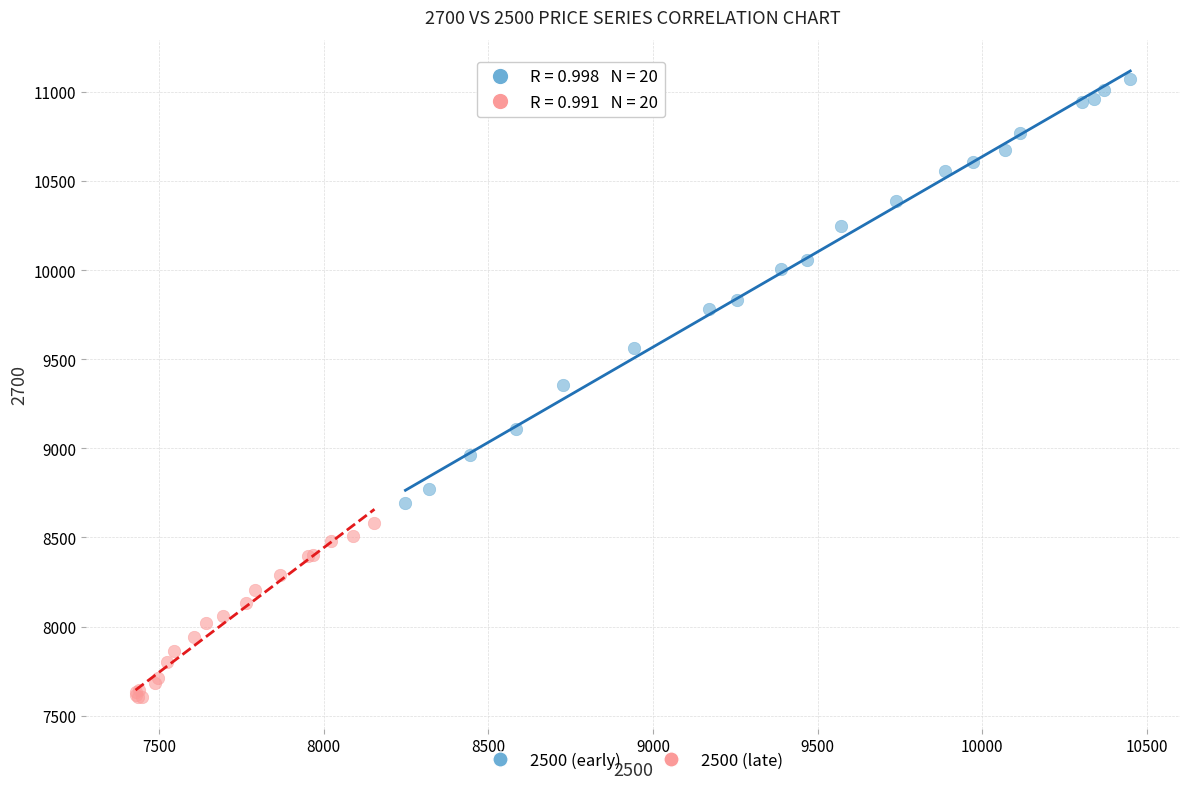

Which series contains the lowest Y value?

2500 (late)